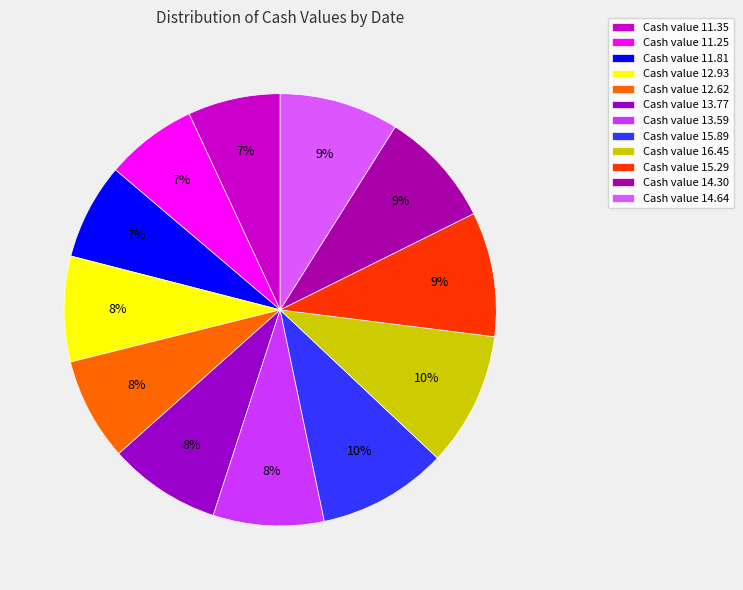

Does any single category account for the majority?

No